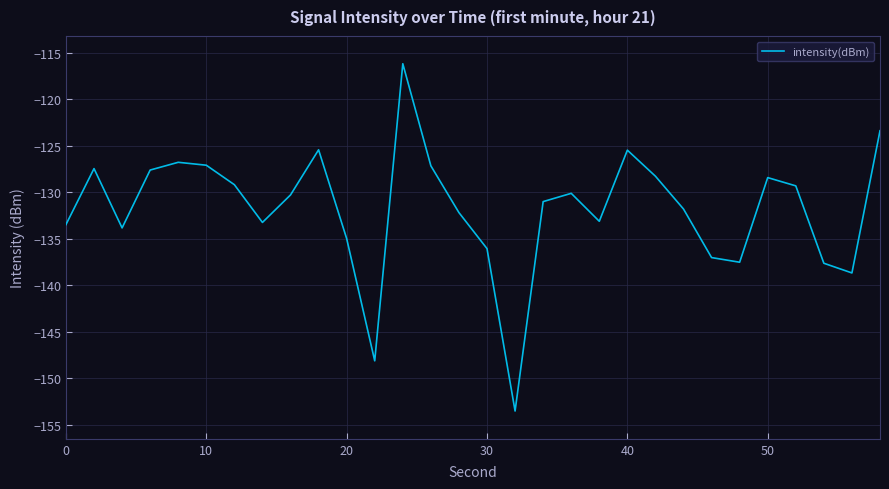

What is the sum of all values?

-3954.8